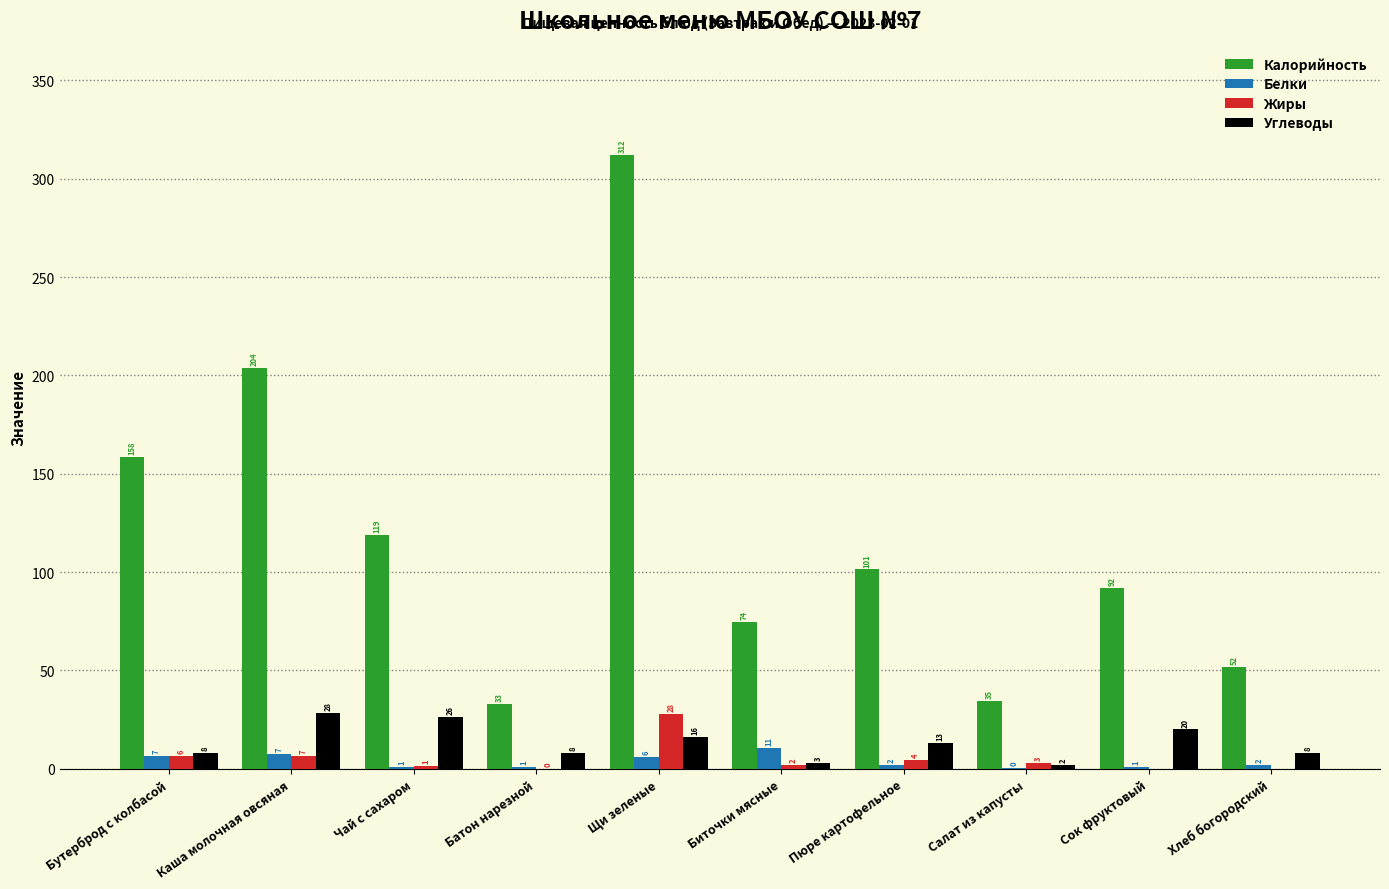

Which series changed the most between Батон нарезной and Сок фруктовый?

Калорийность